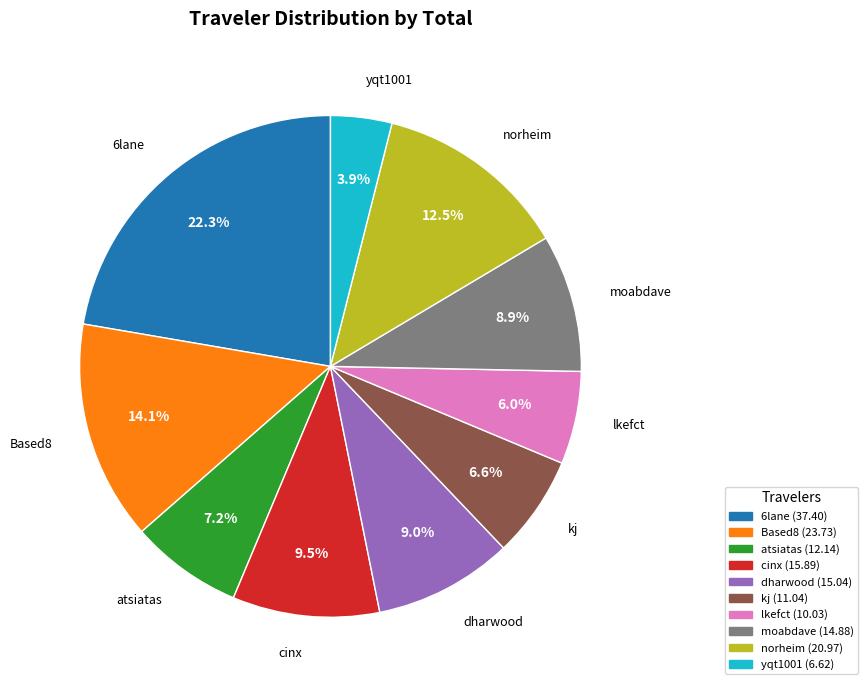

The Based8 slice represents 14% of the pie. True or false?

True